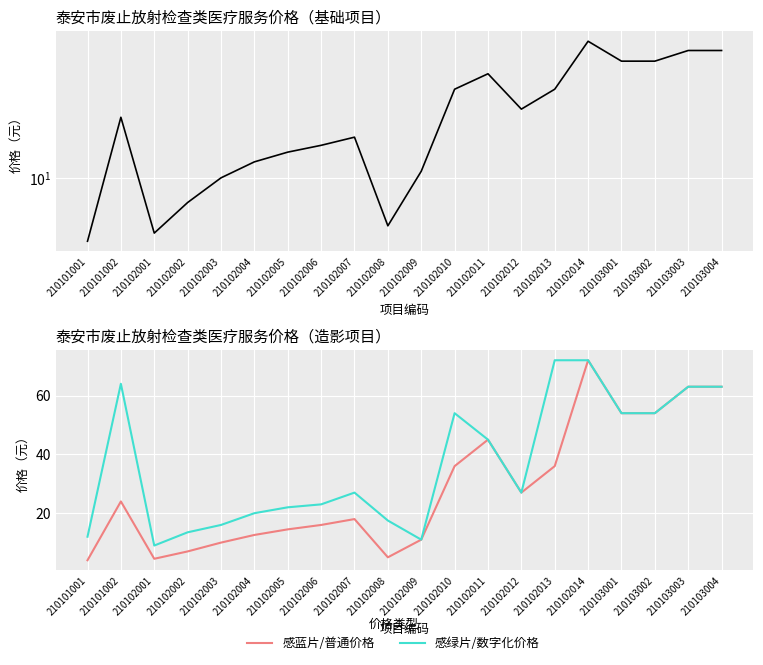

What are all the series names shown in the legend?

感蓝片/普通价格, 感绿片/数字化价格